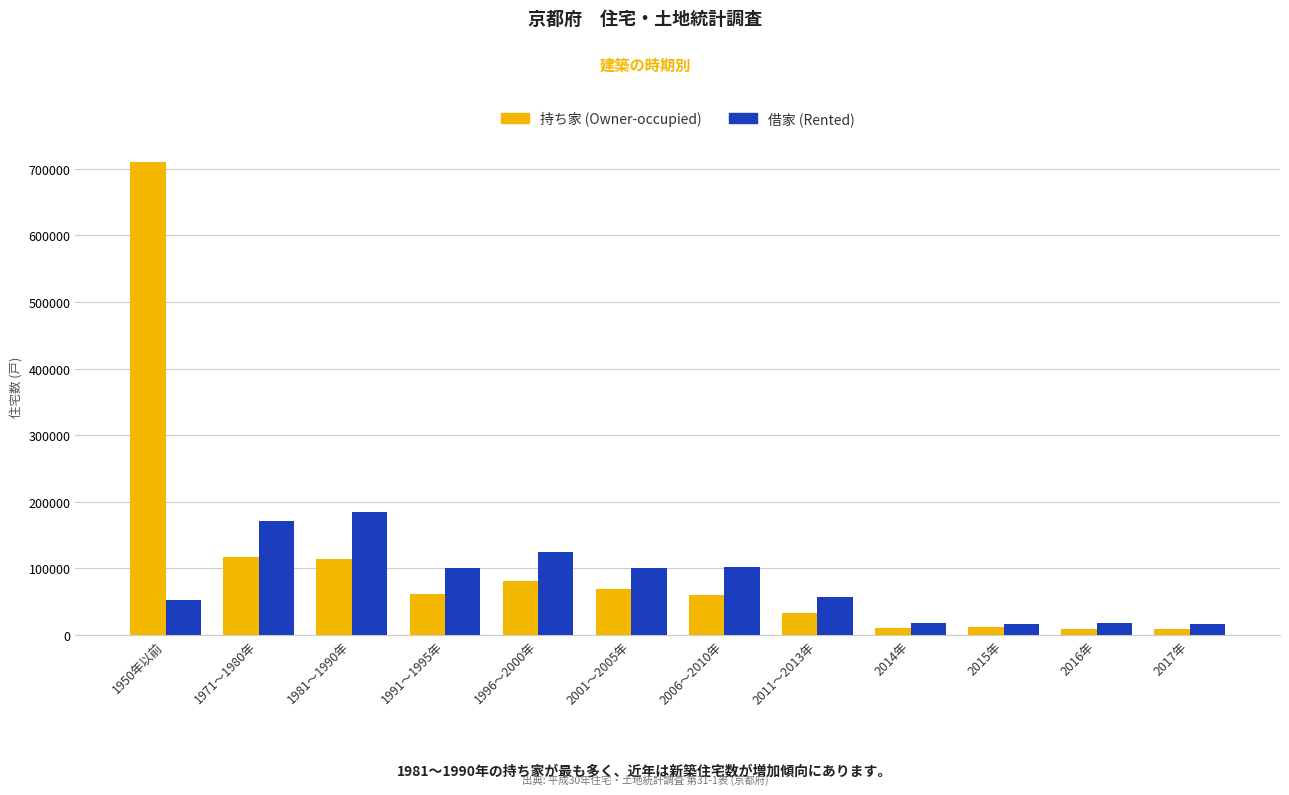

True or false: 持ち家 (Owner-occupied) has a value of 80100 at 1996～2000年.

True